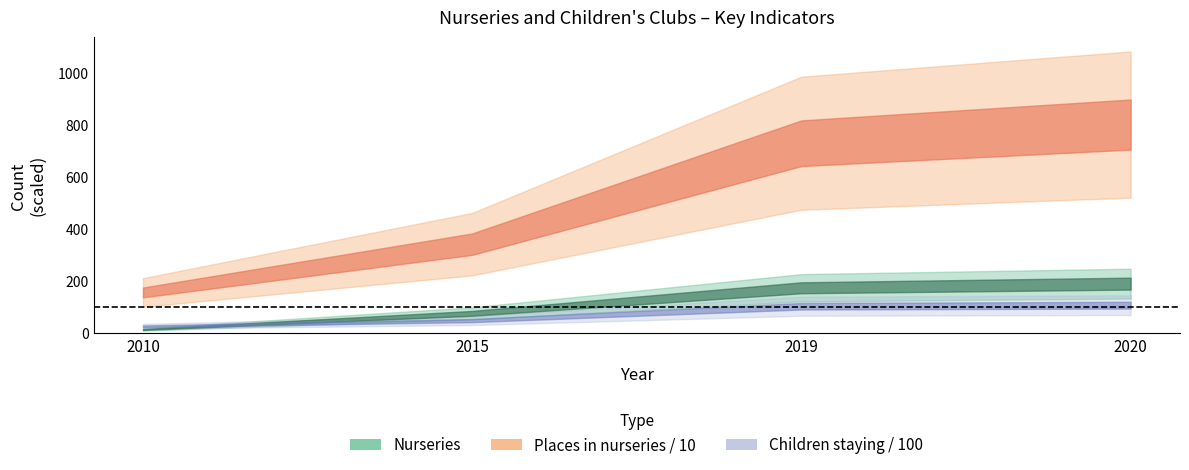

Reading left to right, what are all the values shown in this chart?

Nurseries: 15	77	175	191
Children staying in nurseries: 2715	4912	10412	10831
Places in nurseries: 1571	3424	7297	8013